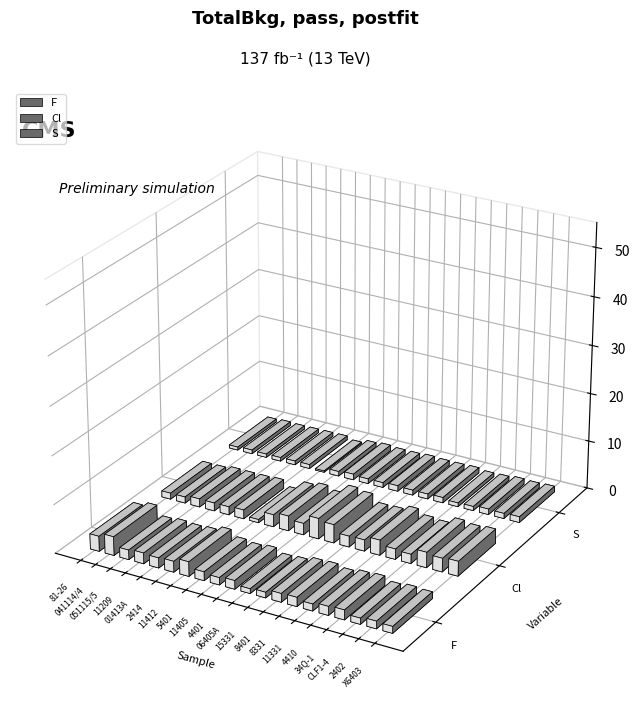

List the series in order of their overall mean, highest first.

Cl, F, S